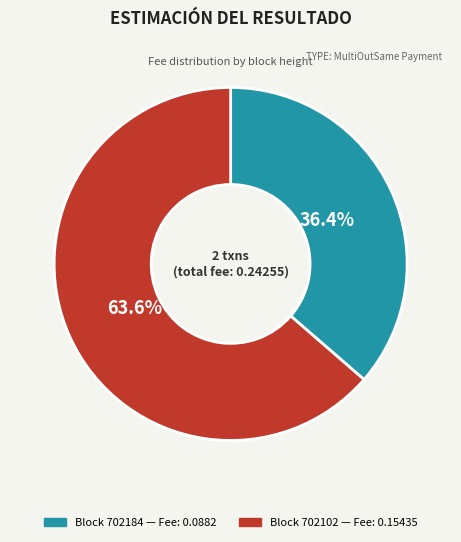

Does any single category account for the majority?

Yes